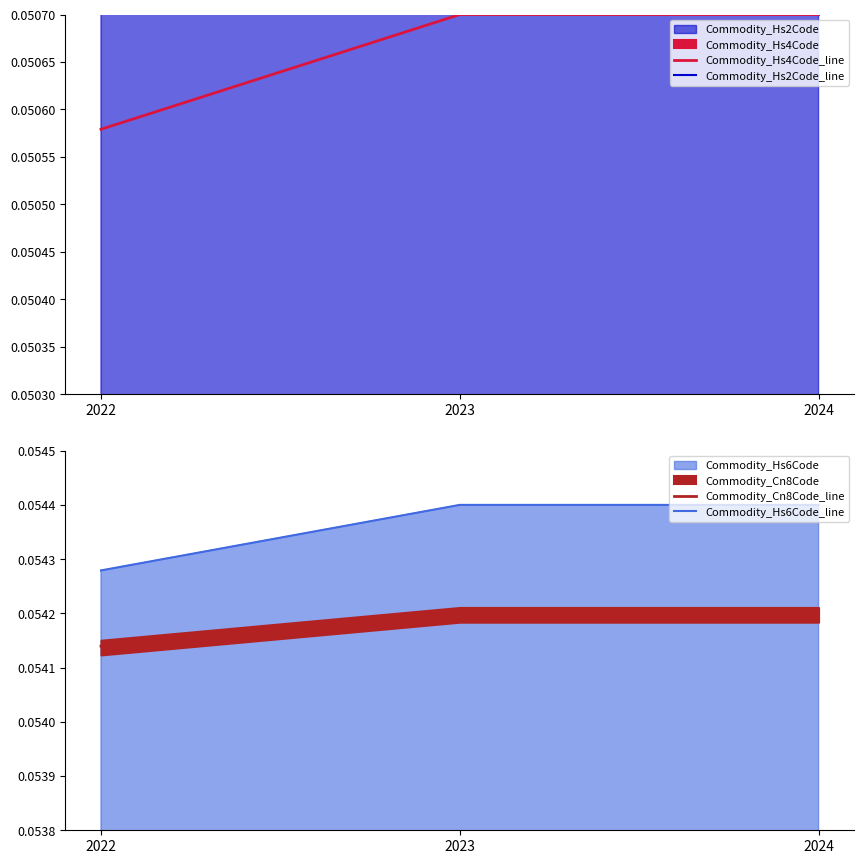

At which label is Commodity_Hs2Code_line closest to 0?

2022